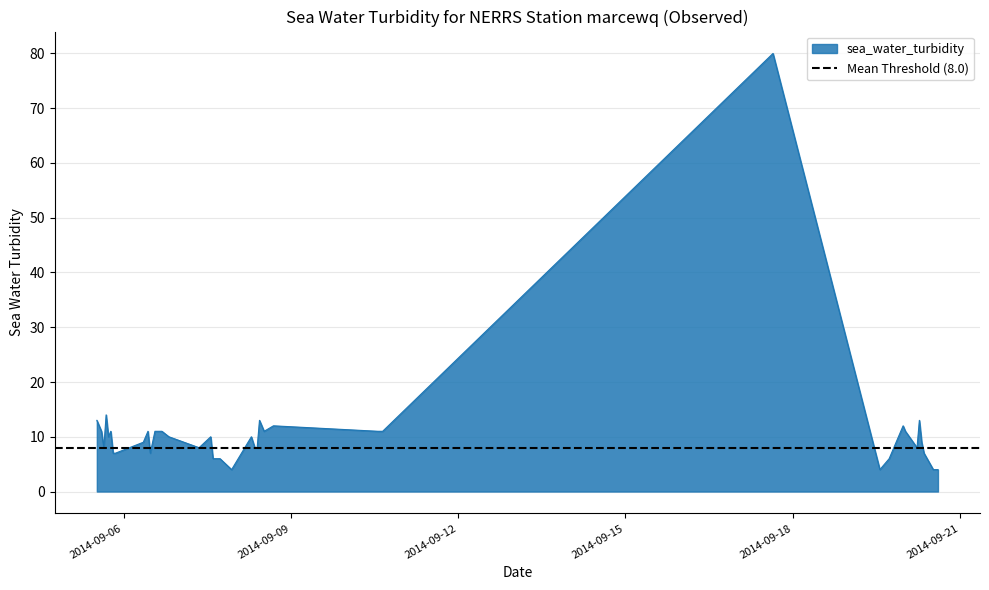

How many lines are shown in the chart?

1